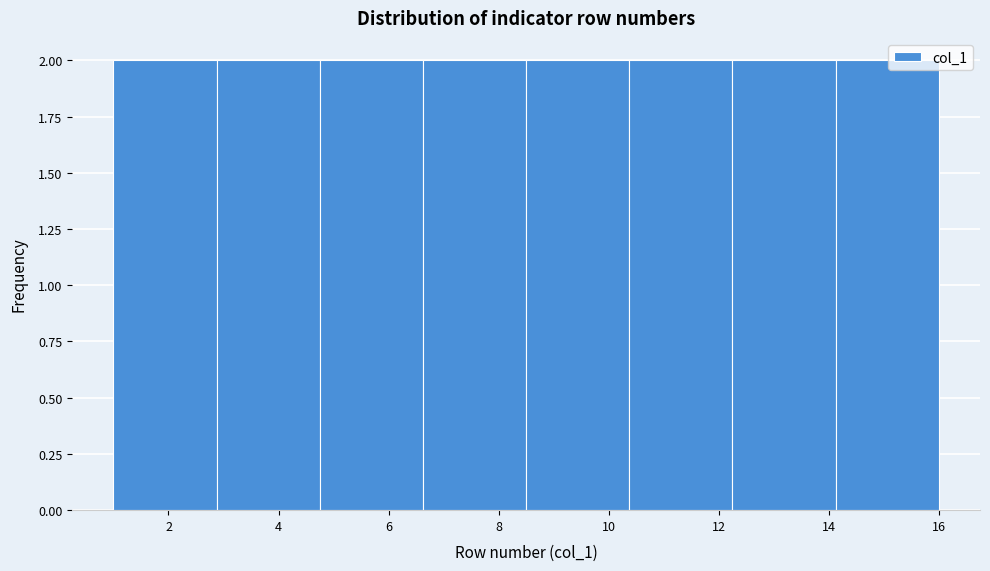

Reading left to right, transcribe this chart: for each bar, give the range it covers on the x-axis and its height. Neither the bar edges nor the heights are printed on the chart, so give them approximately, as read against the axes.

1.0 to 2.8: 2
2.8 to 4.8: 2
4.8 to 6.6: 2
6.6 to 8.6: 2
8.6 to 10.4: 2
10.4 to 12.2: 2
12.2 to 14.2: 2
14.2 to 16.0: 2